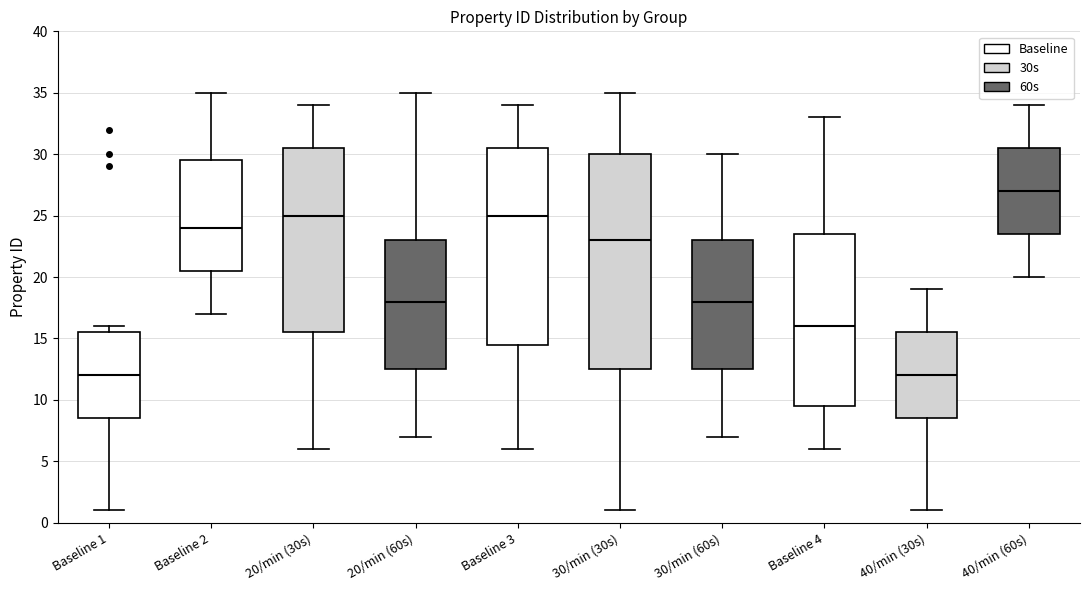

Where does the upper whisker of the box for 40/min (60s) end on the y-axis? The values are not printed on the chart, so give them approximately, as read against the axis.

34.0